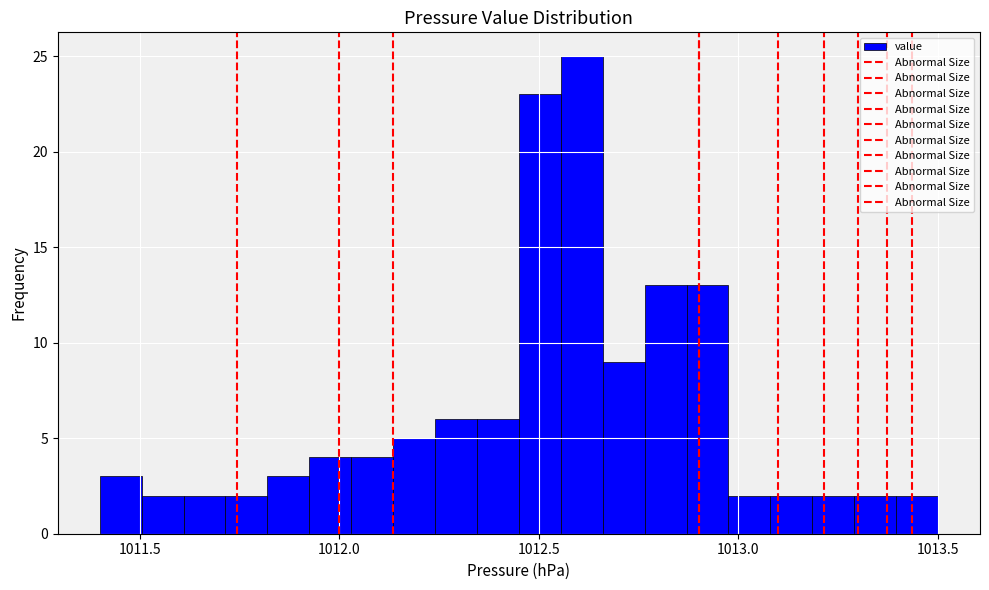

Around what value on the x-axis is the tallest bar? Give the approximate position of its centre, as read against the axis.

1012.60